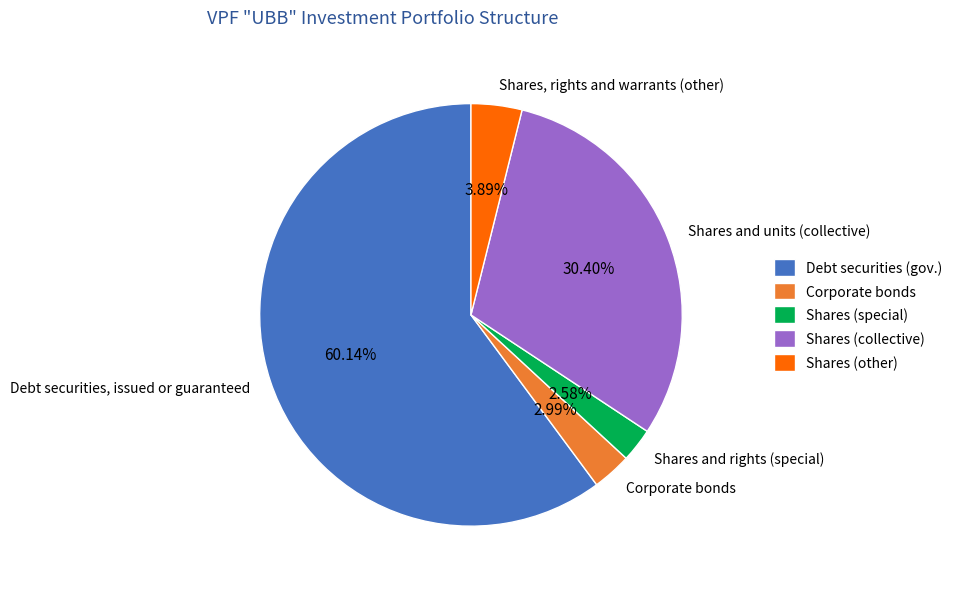

True or false: Debt securities, issued or guaranteed accounts for 65% of the total.

False